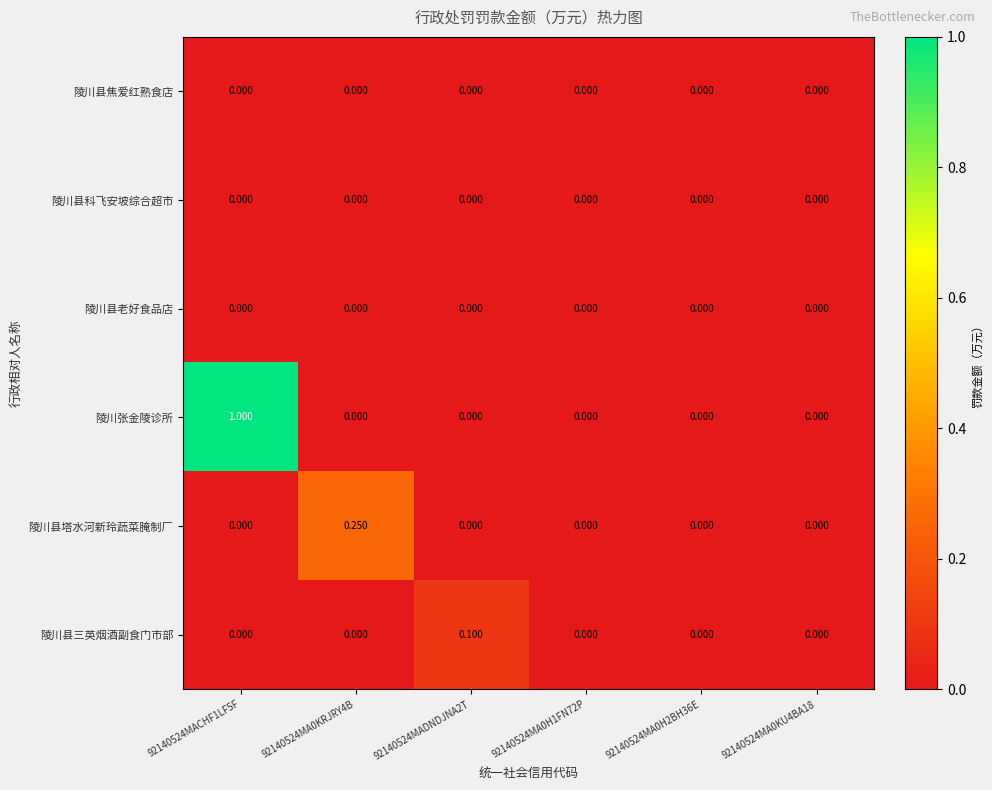

Which series has the widest spread of values?

陵川张金陵诊所